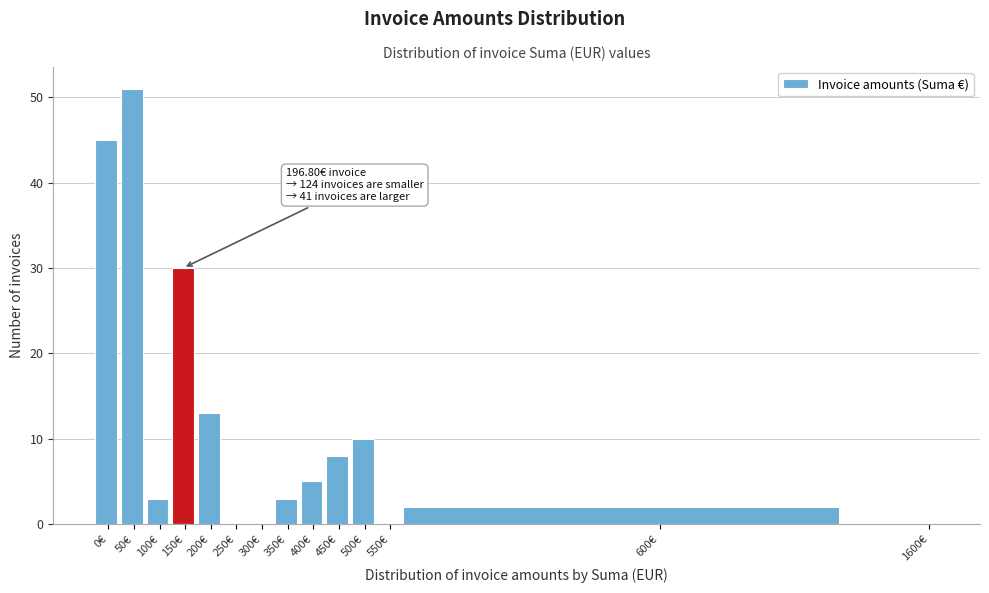

Reading left to right, transcribe all the data shown in this chart.

0€=45	50€=51	100€=3	150€=30	200€=13	250€=0	300€=0	350€=3	400€=5	450€=8	500€=10	550€=0	600€=2	1600€=0